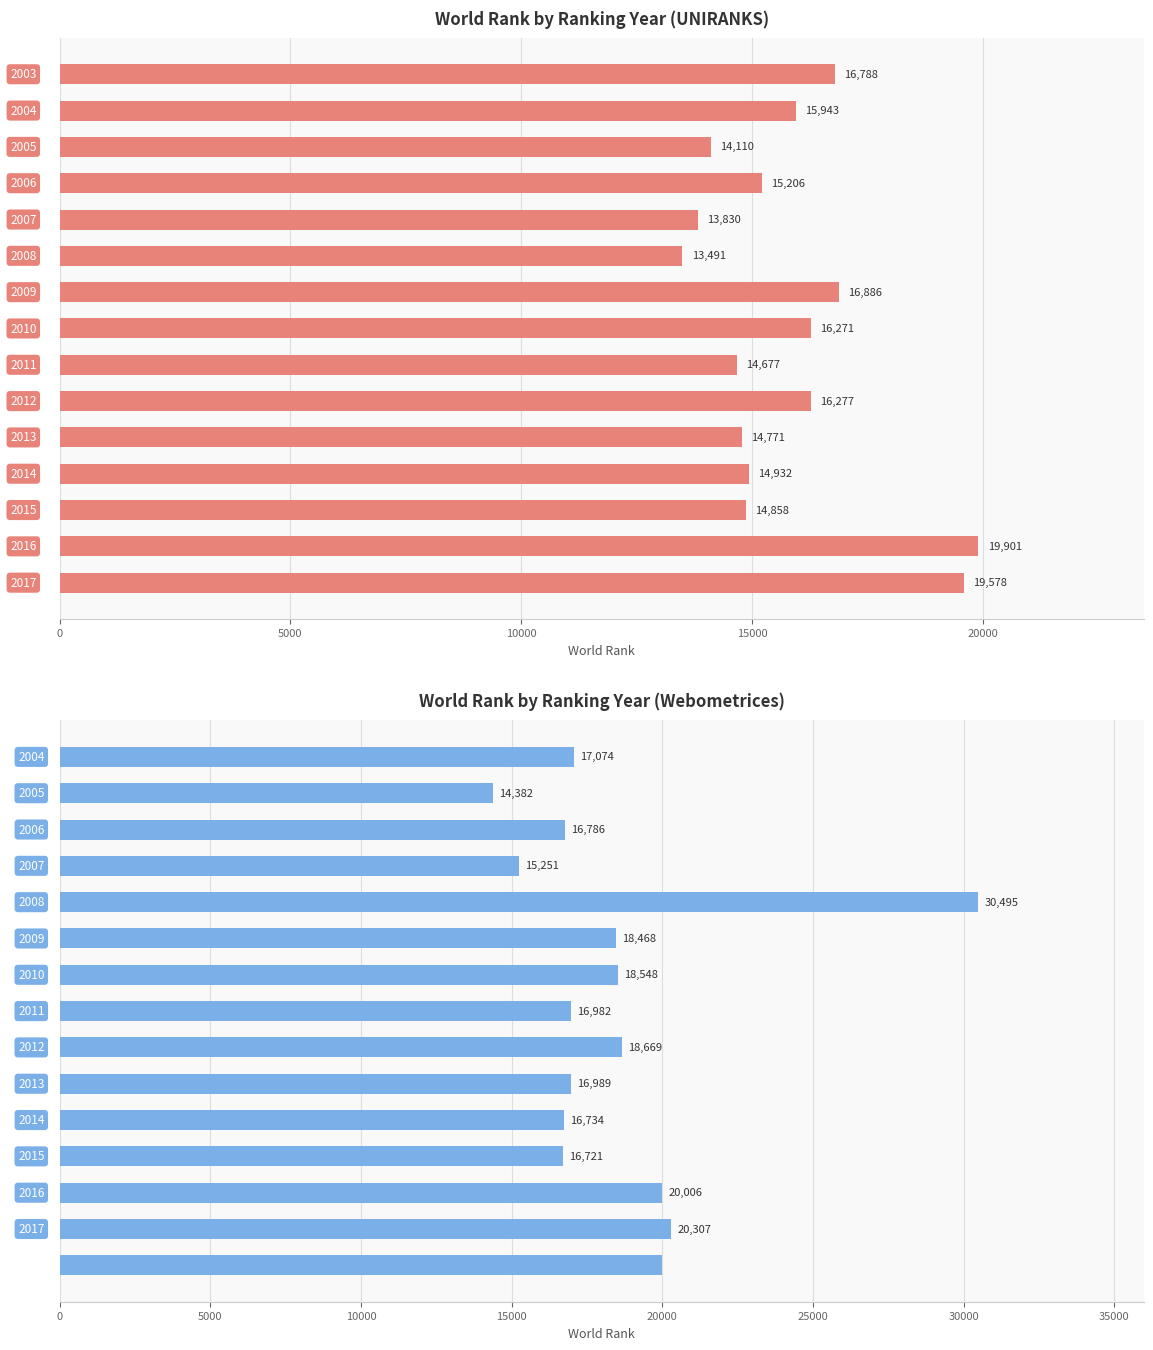

Does the chart contain stacked bars?

No